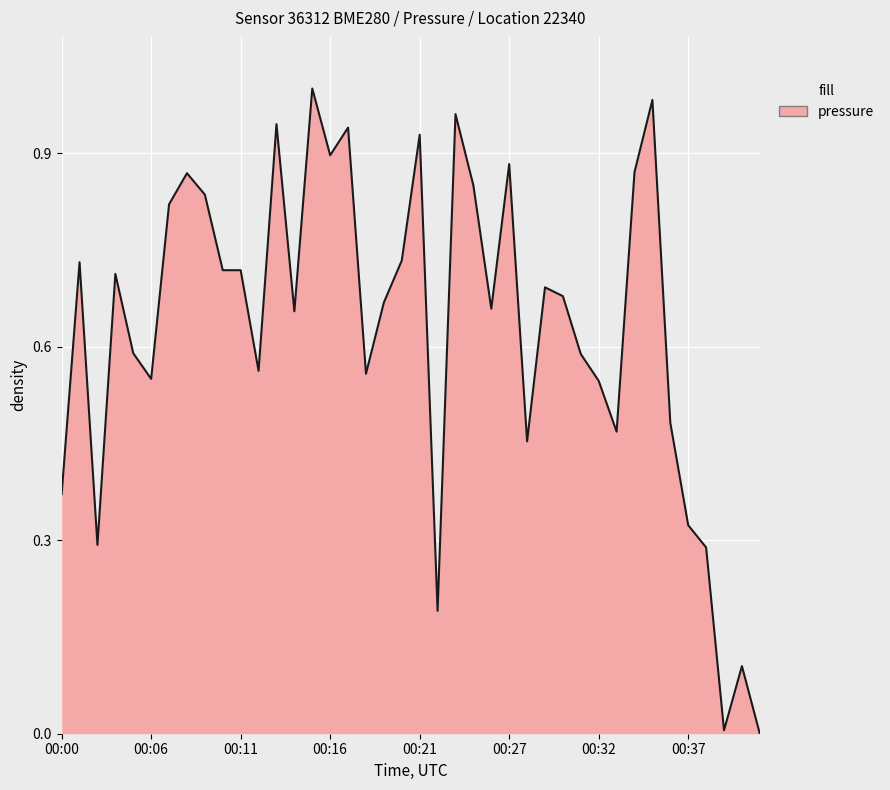

How many points are lower than both their immediate neighbors (excluding endpoints)?

11